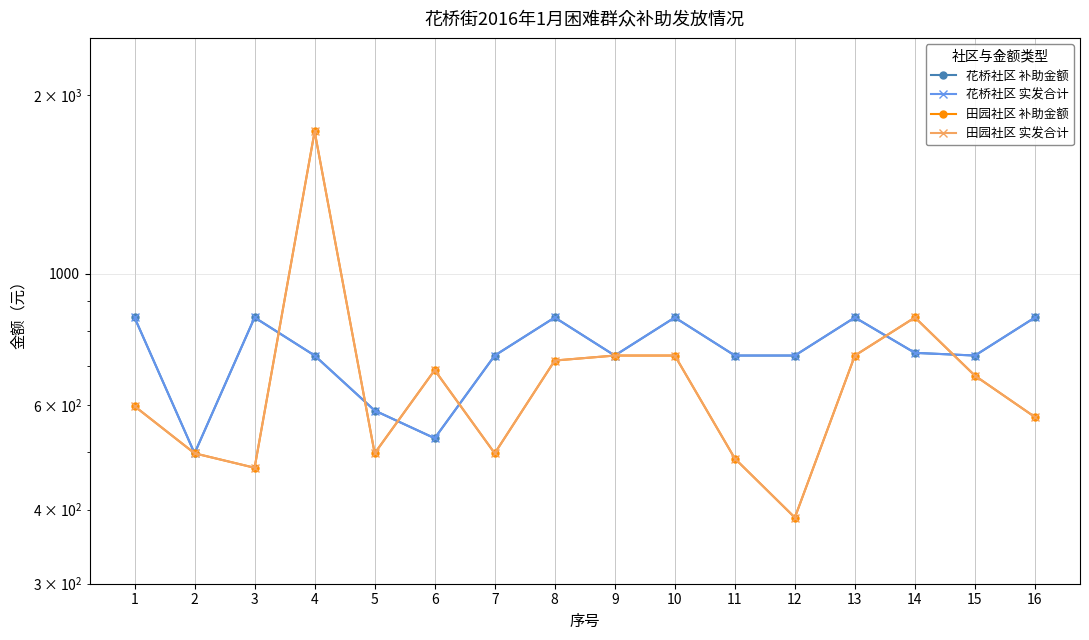

How many data points does each series have?

16